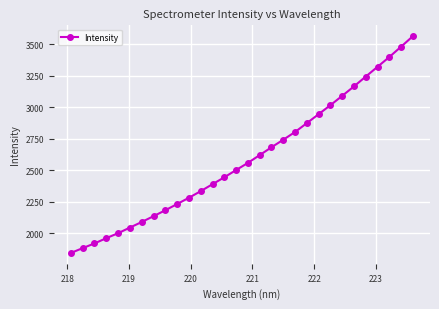

What is the value of the 25th point from the left?

3165.8